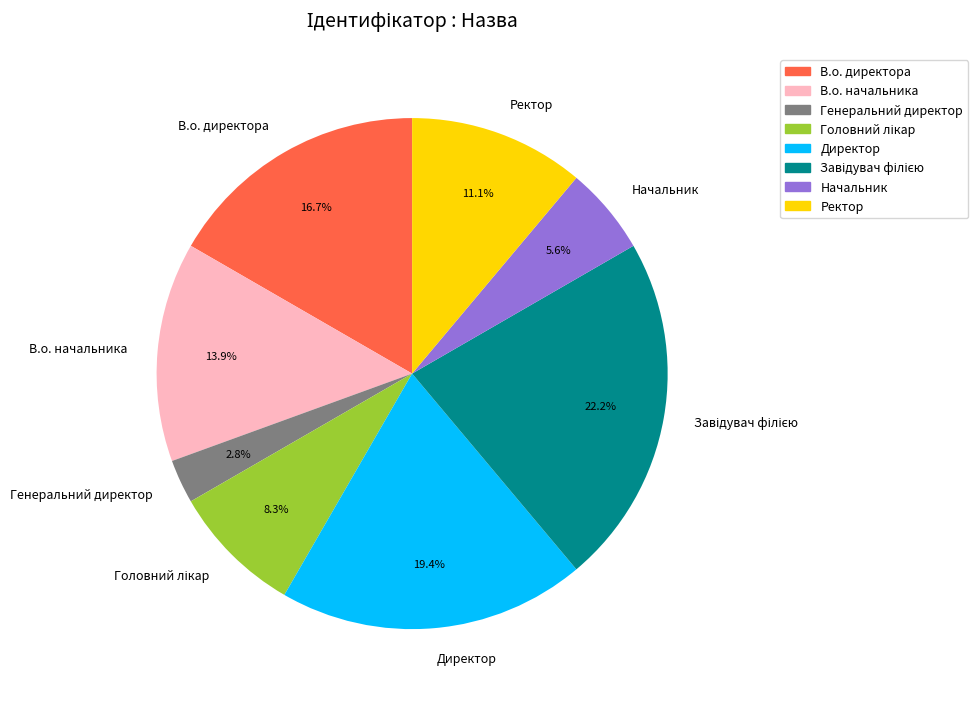

Between Генеральний директор and Директор, which is larger?

Директор